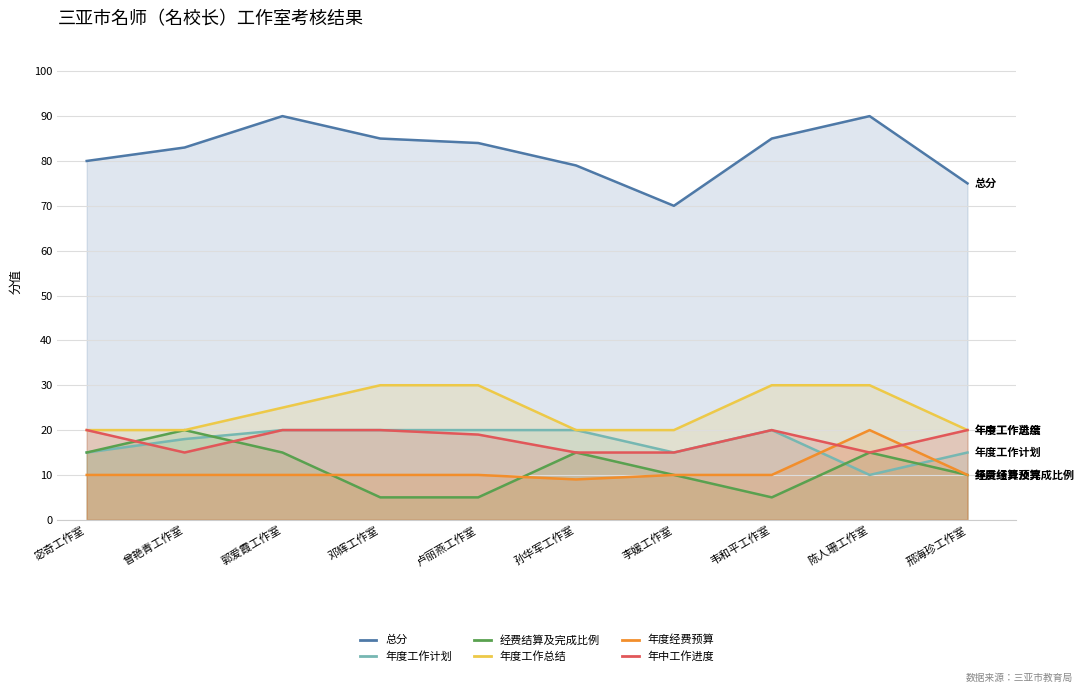

At how many categories does at least one series exceed 35?

10